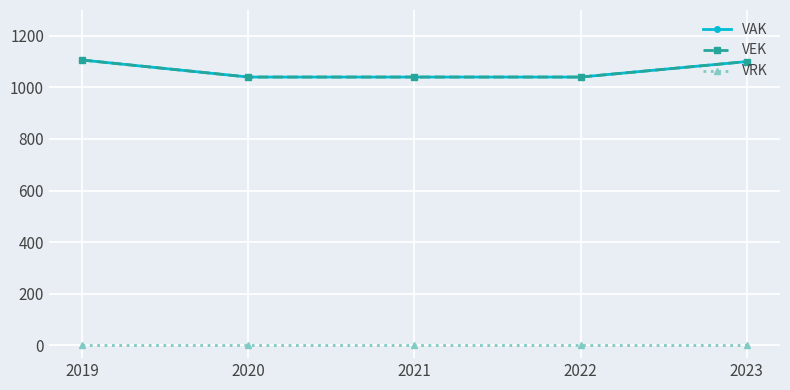

True or false: VEK and VAK cross at least once.

False